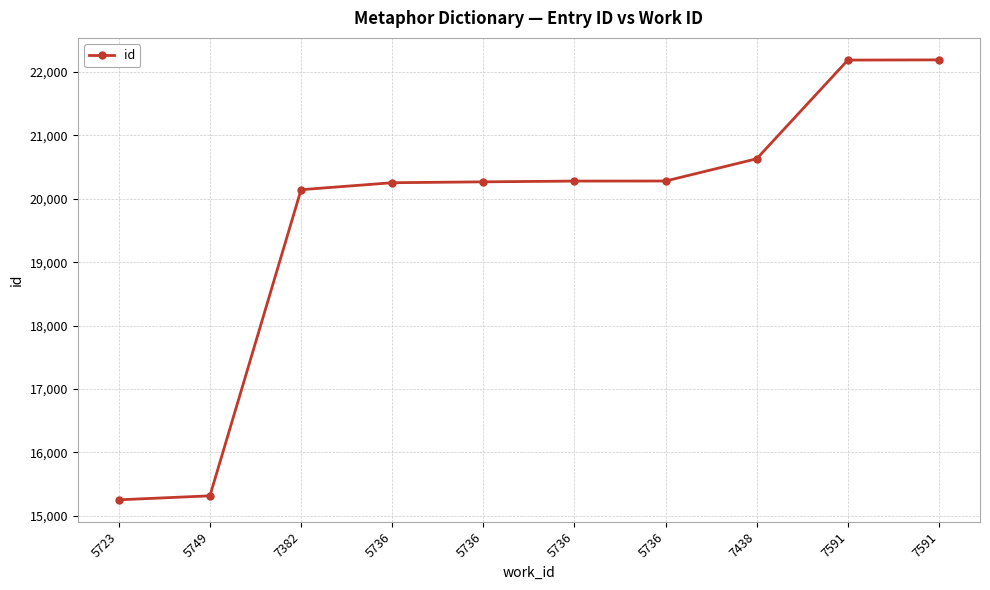

Reading left to right, what are all the values shown in this chart?

5723=15253	5749=15316	7382=20143	5736=20253	5736=20267	5736=20279	5736=20280	7438=20631	7591=22187	7591=22190